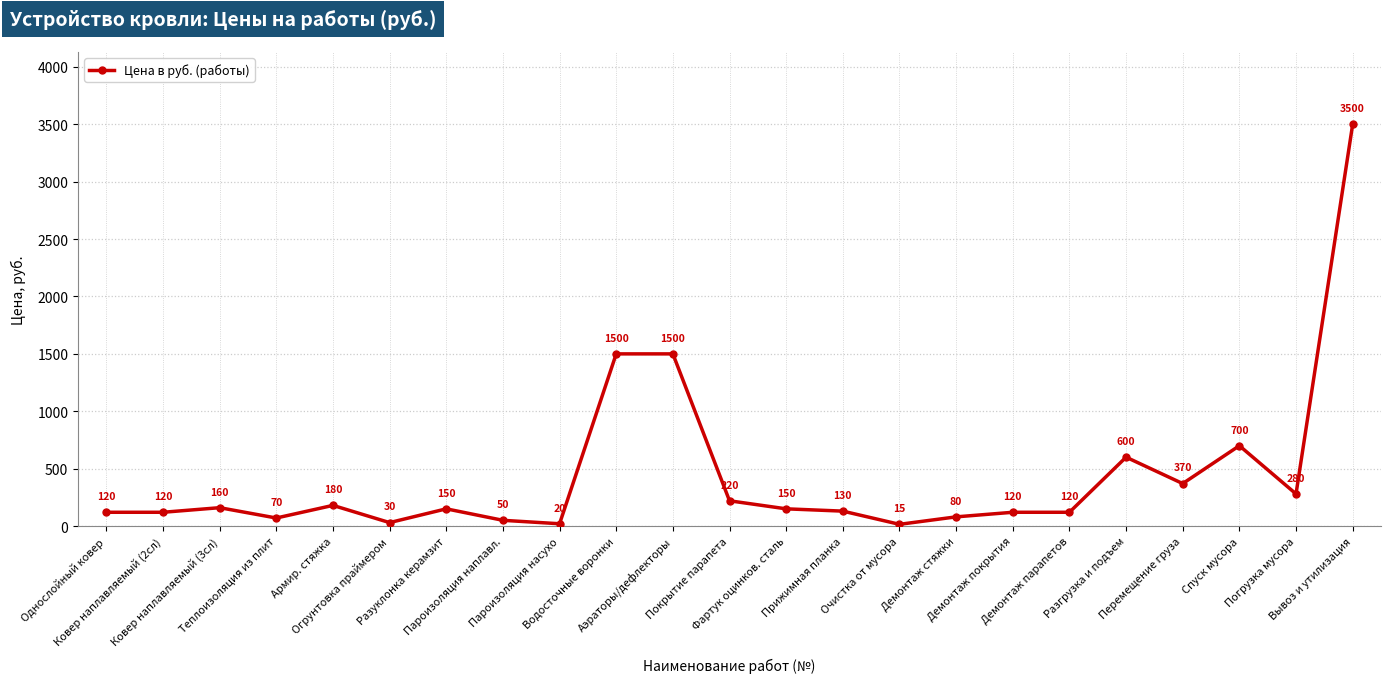

What is the label of the 7th point from the left?

Разуклонка керамзит